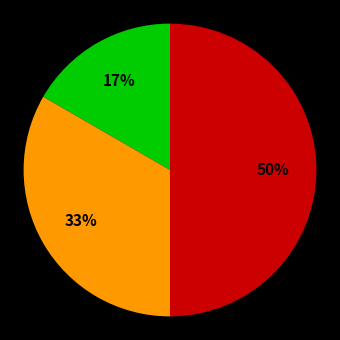

To the nearest percent, what is the average slice percentage?

33%